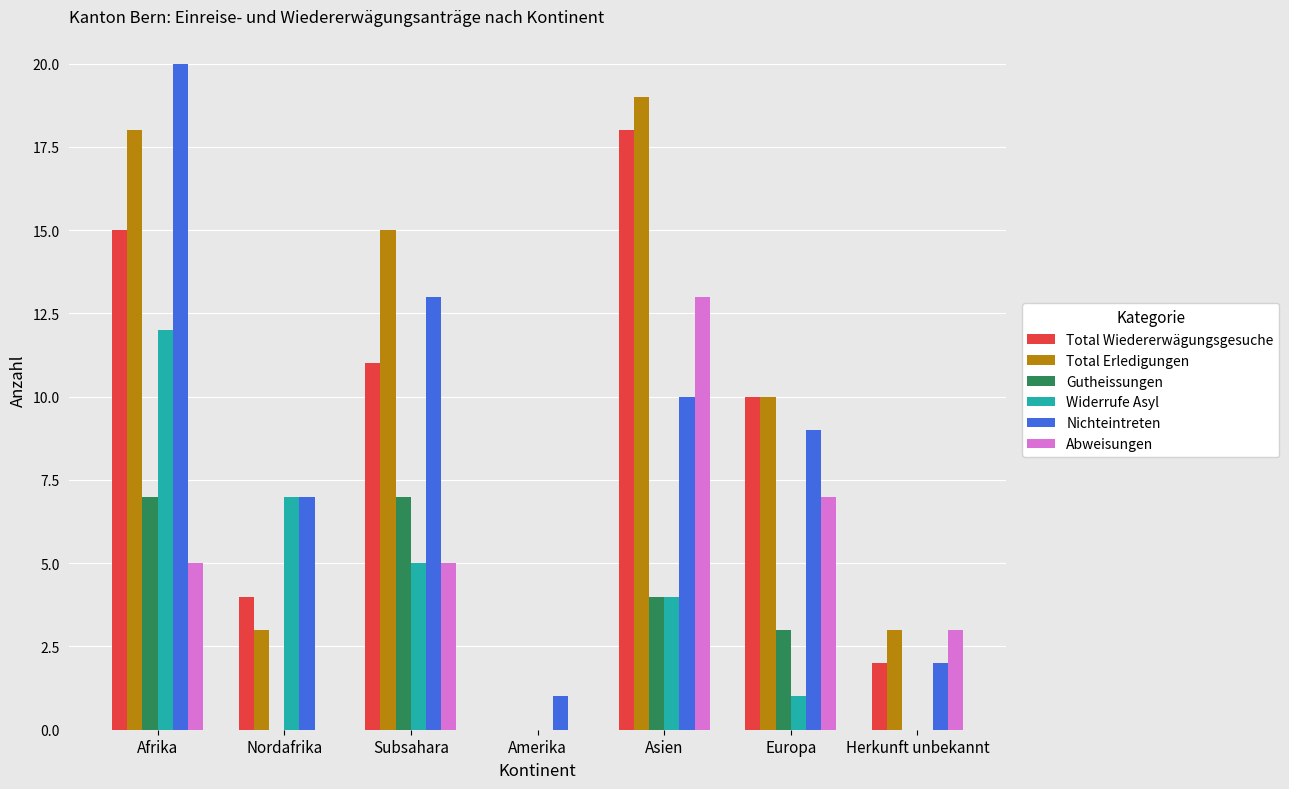

What is the greatest value displayed?

20